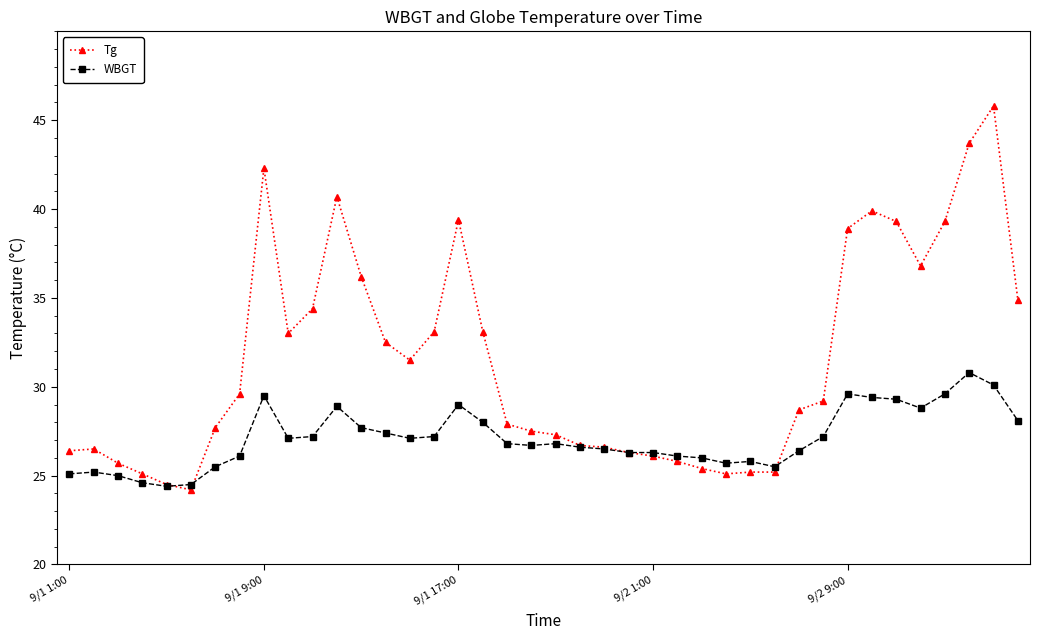

True or false: WBGT and Tg intersect in this chart.

True